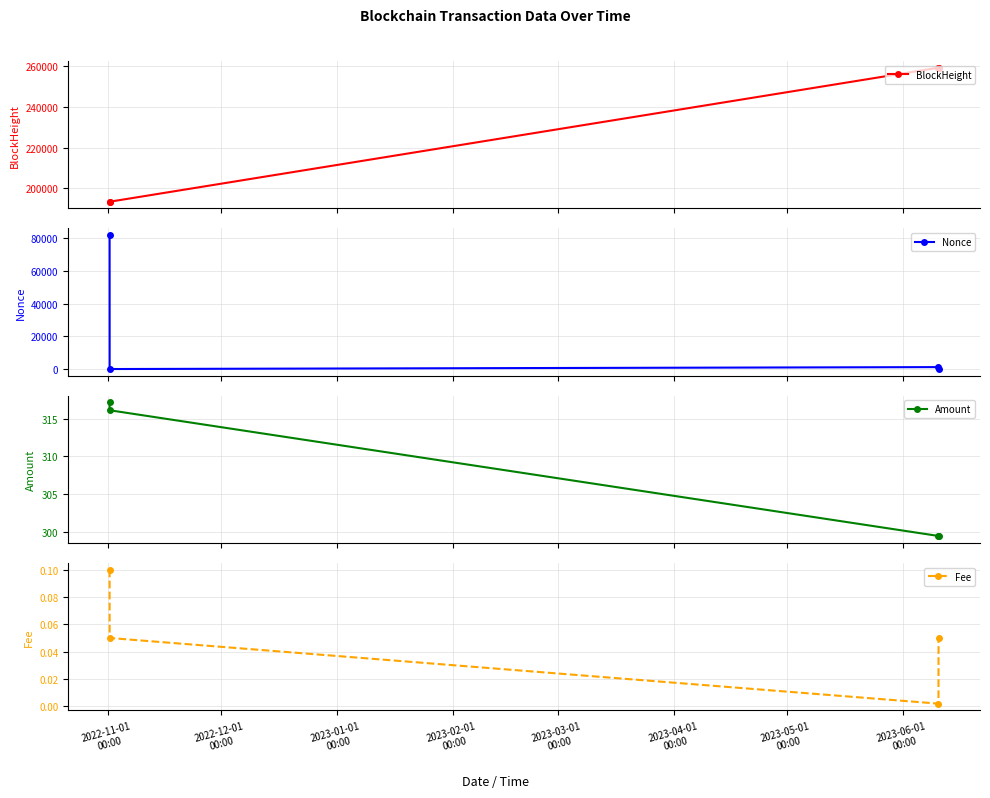

What are all the series names shown in the legend?

BlockHeight, Nonce, Amount, Fee